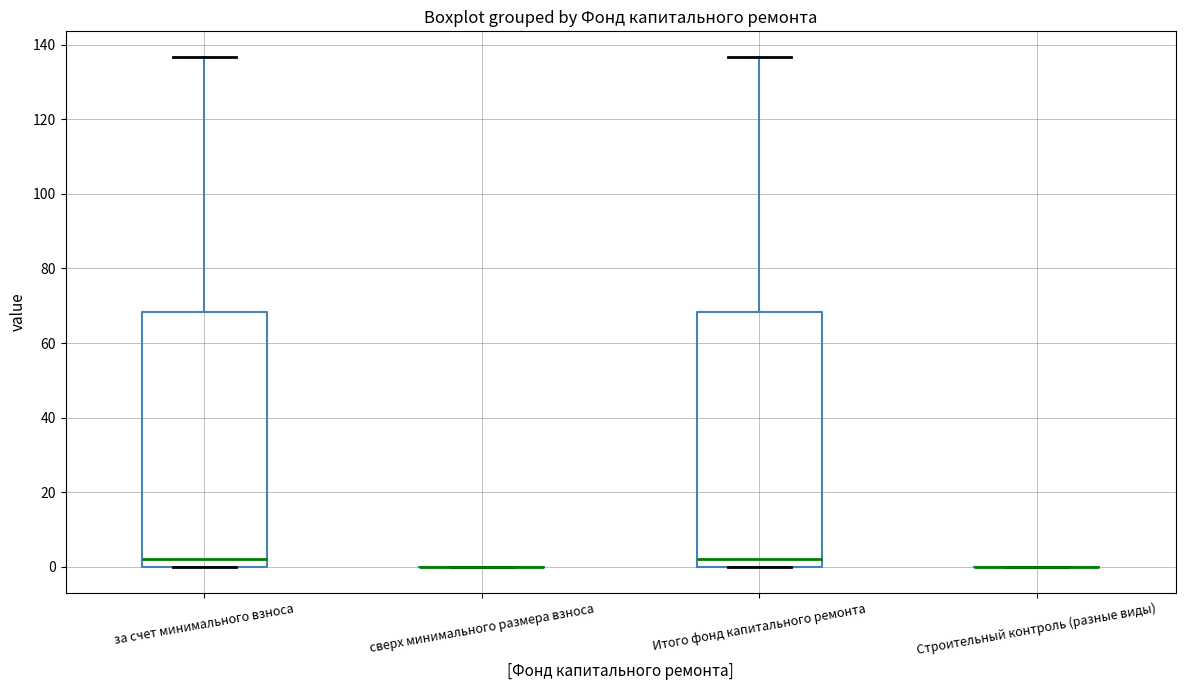

Reading left to right, read every box against the y-axis: the position of its median line, the range the box covers, and the ends of its whiskers. The values are not printed on the chart, so give them approximately, as read against the axis.

за счет минимального взноса: median 2, box 0 to 68, whiskers 0 to 136
сверх минимального размера взноса: box collapsed to a line at 0, whiskers 0 to 0
Итого фонд капитального ремонта: median 2, box 0 to 68, whiskers 0 to 136
Строительный контроль (разные виды): box collapsed to a line at 0, whiskers 0 to 0